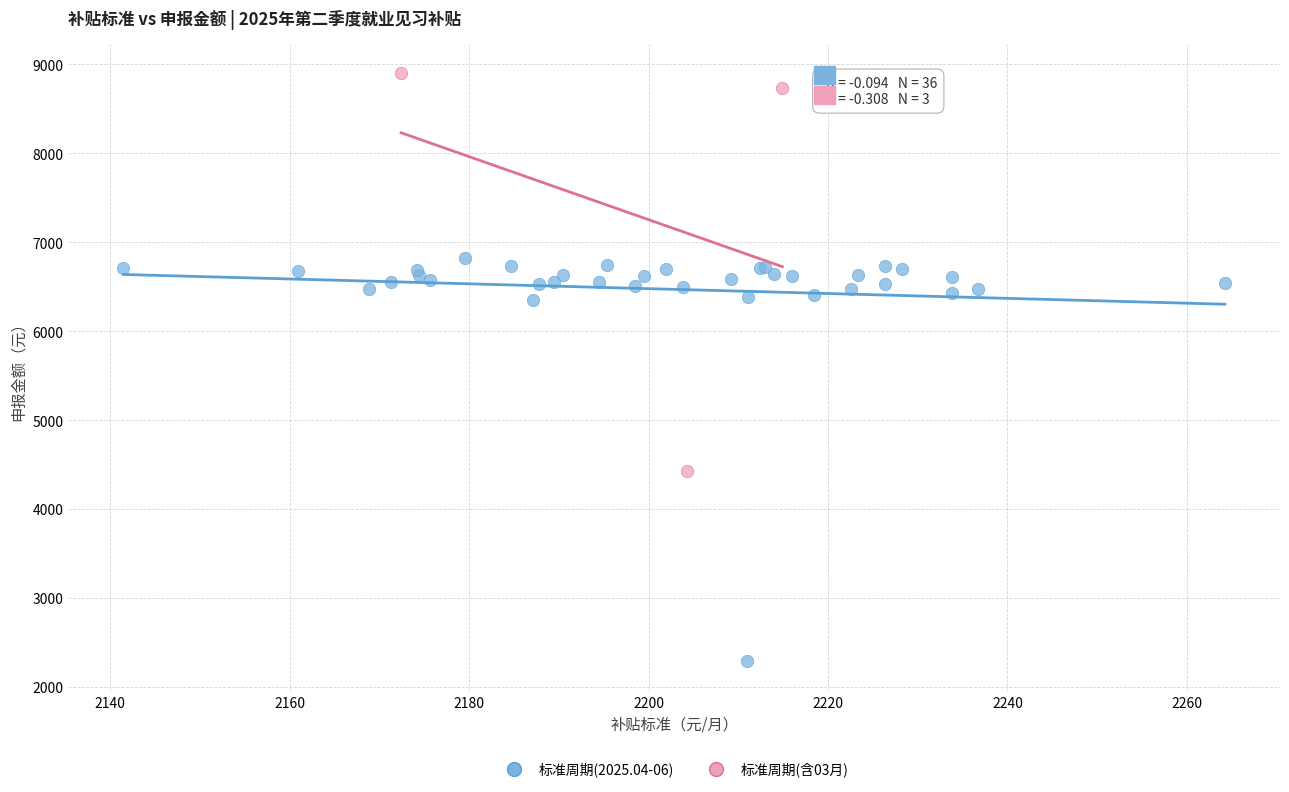

Which series contains the lowest Y value?

标准周期(2025.04-06)